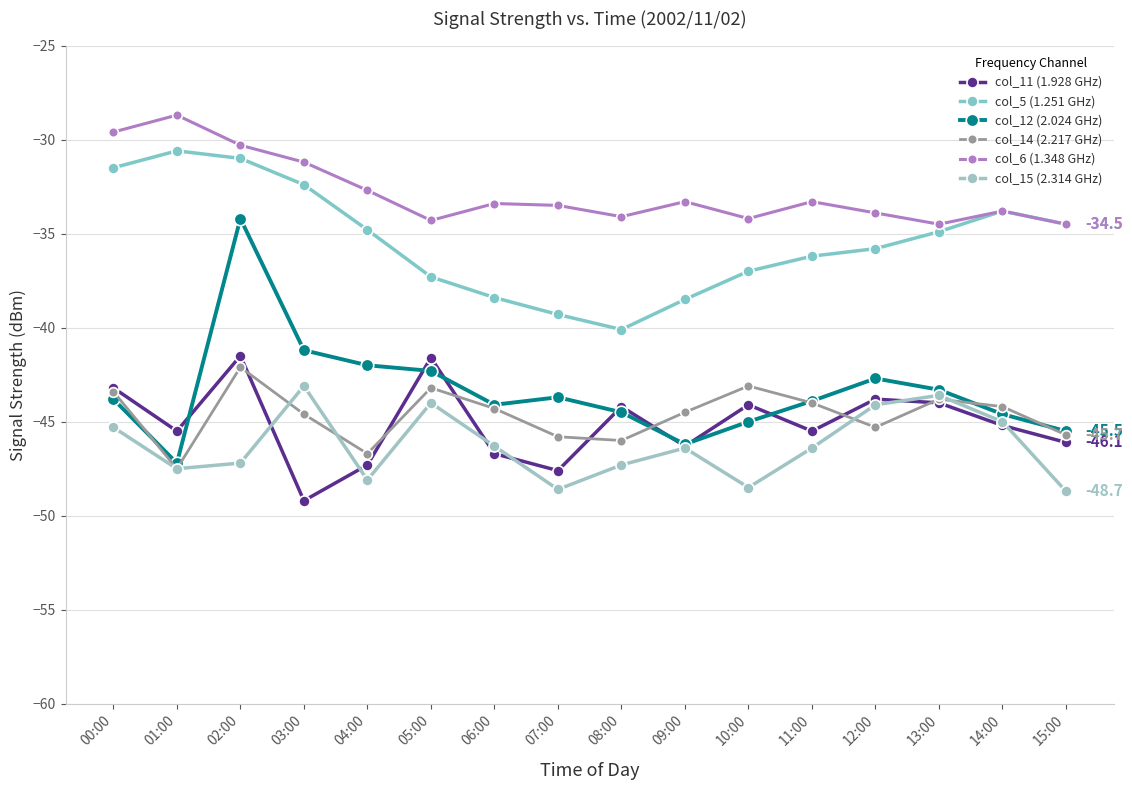

Reading left to right, extract all data points from this chart.

col_11 (1.928 GHz): -43.2	-45.5	-41.5	-49.2	-47.3	-41.6	-46.7	-47.6	-44.2	-46.3	-44.1	-45.5	-43.8	-44.0	-45.2	-46.1
col_5 (1.251 GHz): -31.5	-30.6	-31.0	-32.4	-34.8	-37.3	-38.4	-39.3	-40.1	-38.5	-37.0	-36.2	-35.8	-34.9	-33.8	-34.5
col_12 (2.024 GHz): -43.8	-47.2	-34.2	-41.2	-42.0	-42.3	-44.1	-43.7	-44.5	-46.2	-45.0	-43.9	-42.7	-43.3	-44.6	-45.5
col_14 (2.217 GHz): -43.4	-47.5	-42.1	-44.6	-46.7	-43.2	-44.3	-45.8	-46.0	-44.5	-43.1	-44.0	-45.3	-43.8	-44.2	-45.7
col_6 (1.348 GHz): -29.6	-28.7	-30.3	-31.2	-32.7	-34.3	-33.4	-33.5	-34.1	-33.3	-34.2	-33.3	-33.9	-34.5	-33.8	-34.5
col_15 (2.314 GHz): -45.3	-47.5	-47.2	-43.1	-48.1	-44.0	-46.3	-48.6	-47.3	-46.4	-48.5	-46.4	-44.1	-43.6	-45.0	-48.7